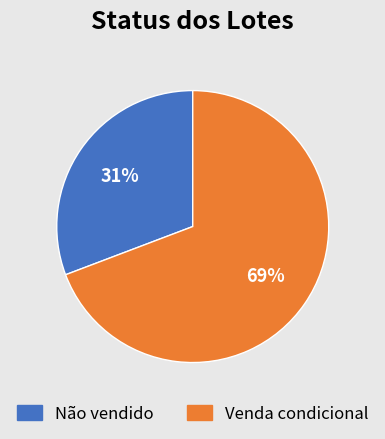

True or false: Não vendido accounts for 38% of the total.

False